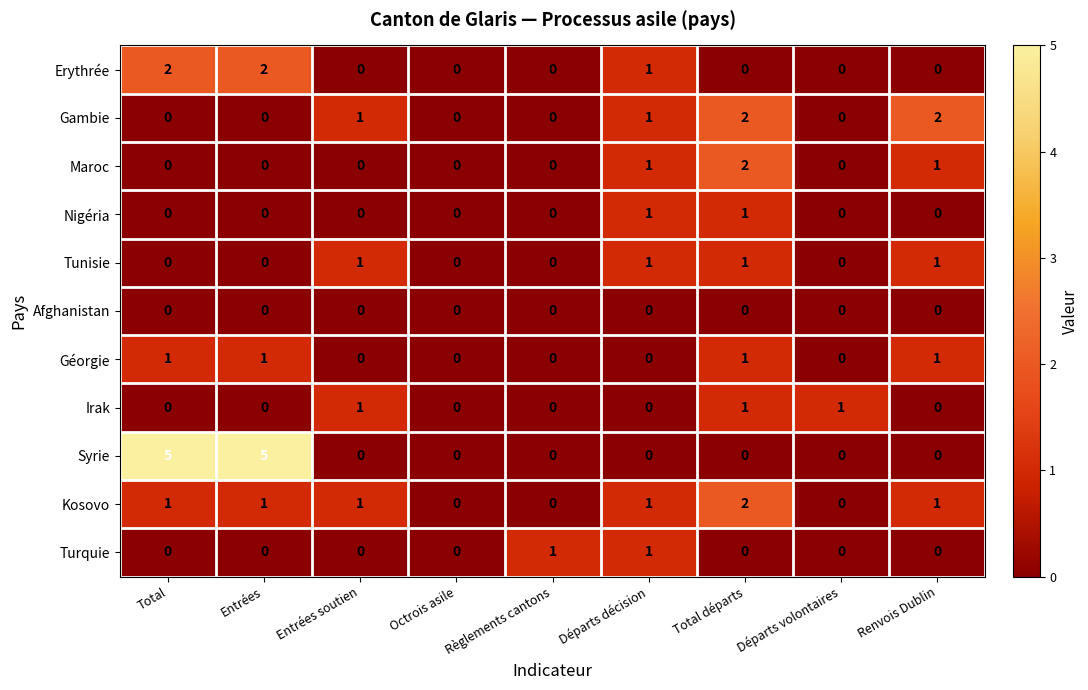

Which series has the widest spread of values?

Syrie